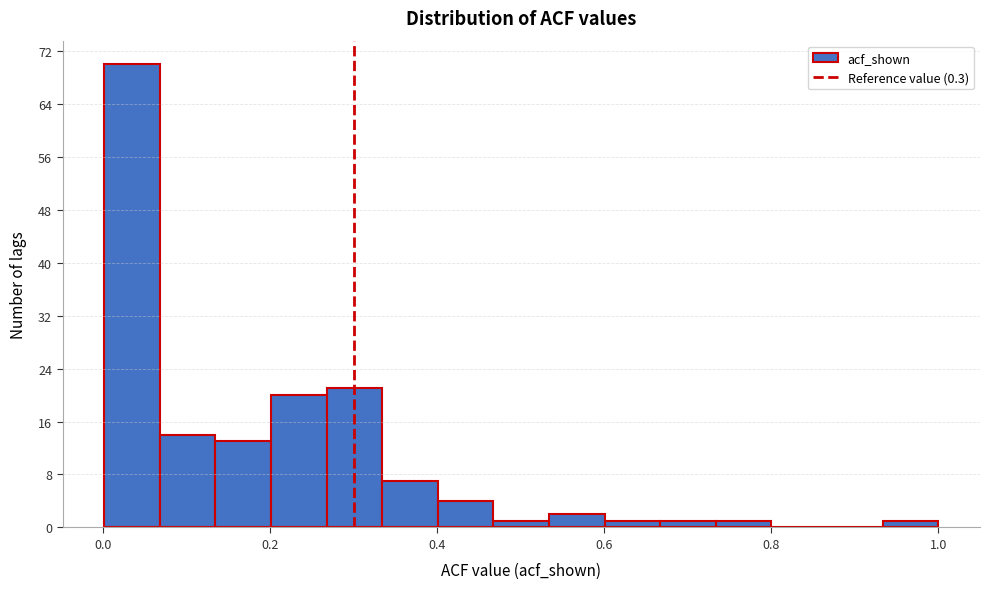

Read against the x-axis, roughly where is the centre of the tallest bar?

0.04